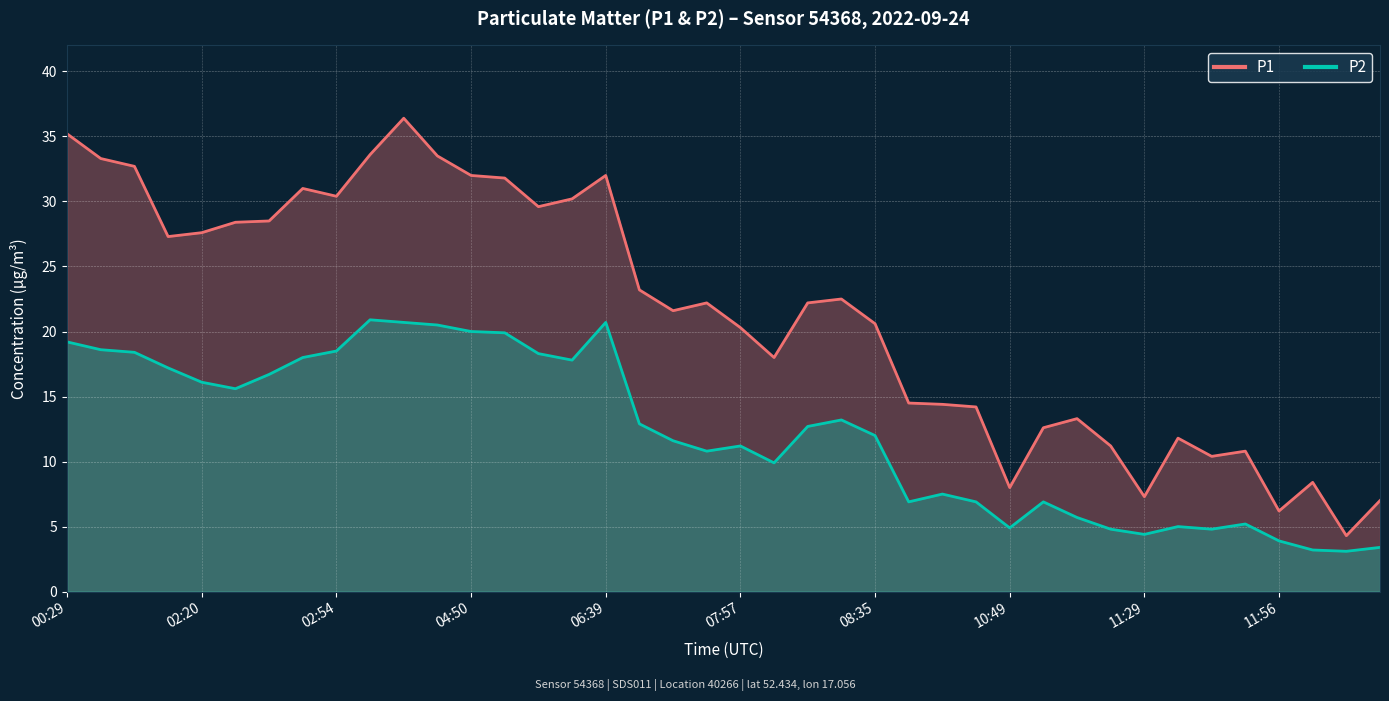

What is the difference between the maximum and second lowest values in the P1 series?

30.2